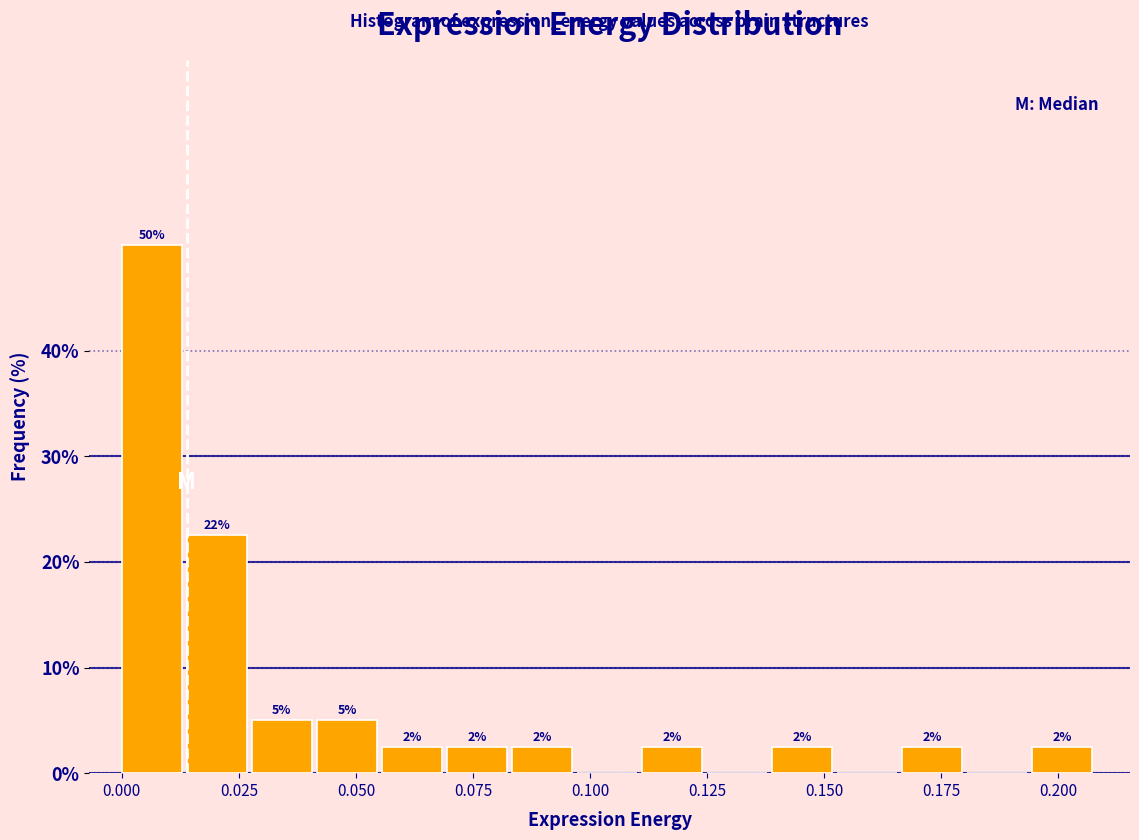

Around what value on the x-axis is the tallest bar? Give the approximate position of its centre, as read against the axis.

0.005